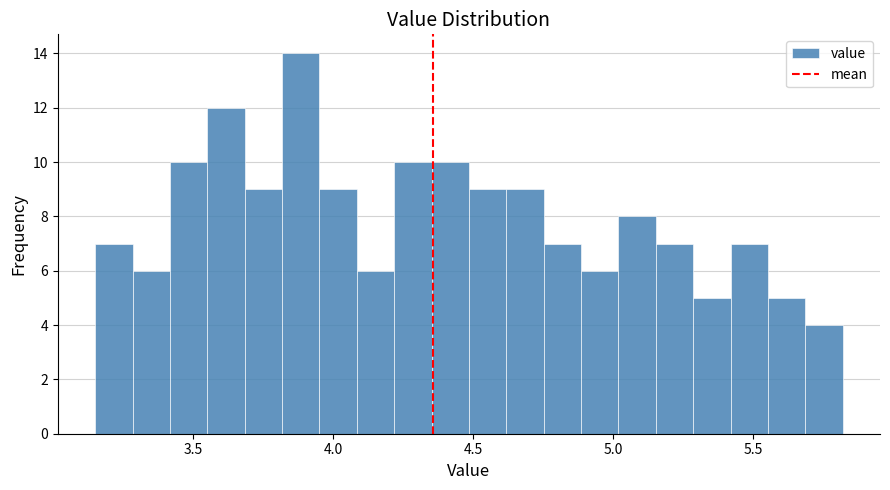

Read against the x-axis, roughly where is the centre of the tallest bar?

3.90